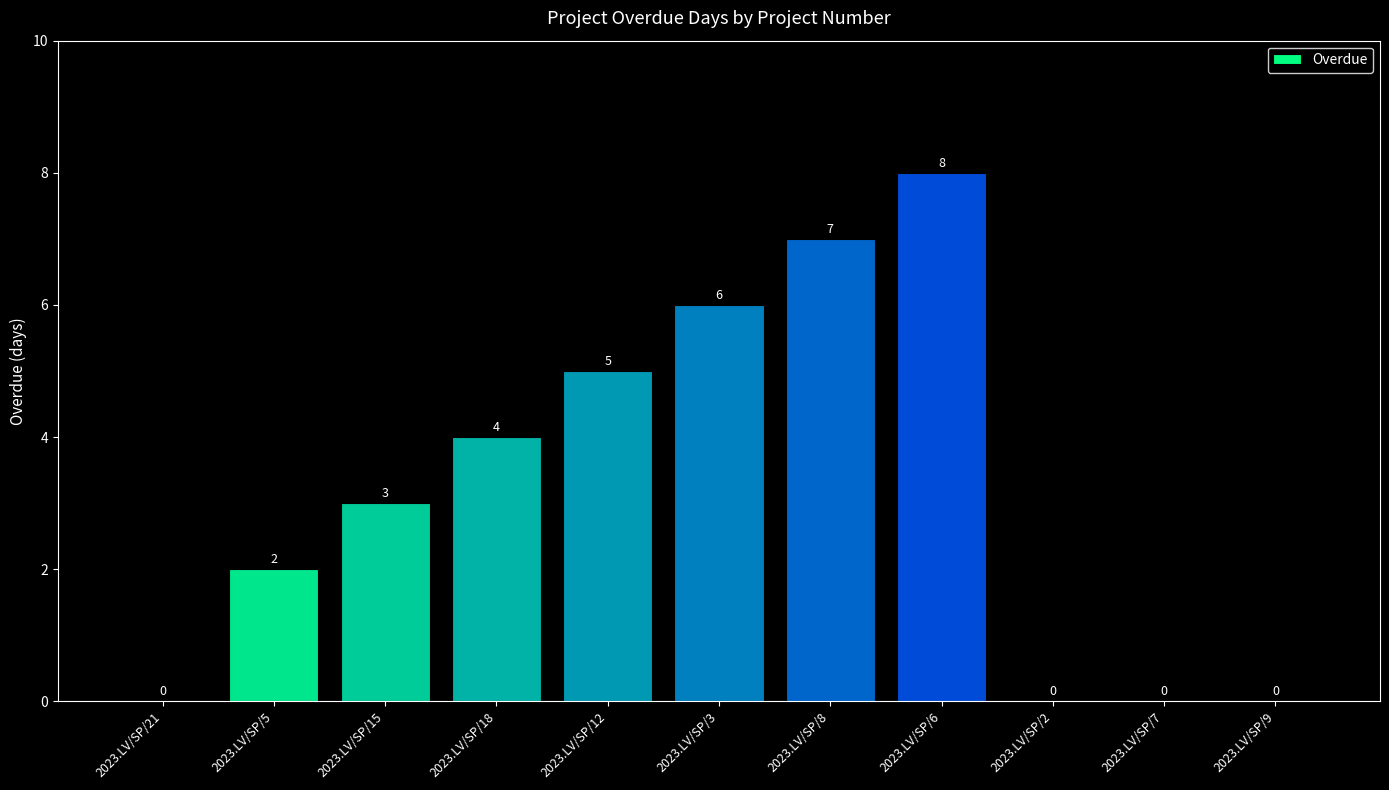

The value at 2023.LV/SP/9 is 0. True or false?

True